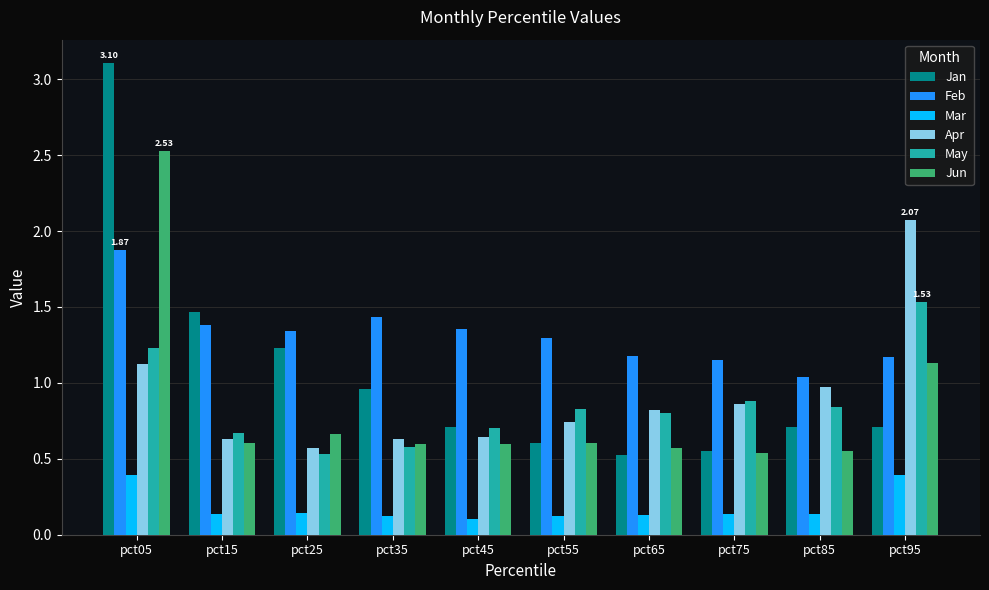

Rank the series by their maximum value, from highest to lowest.

Jan, Jun, Apr, Feb, May, Mar